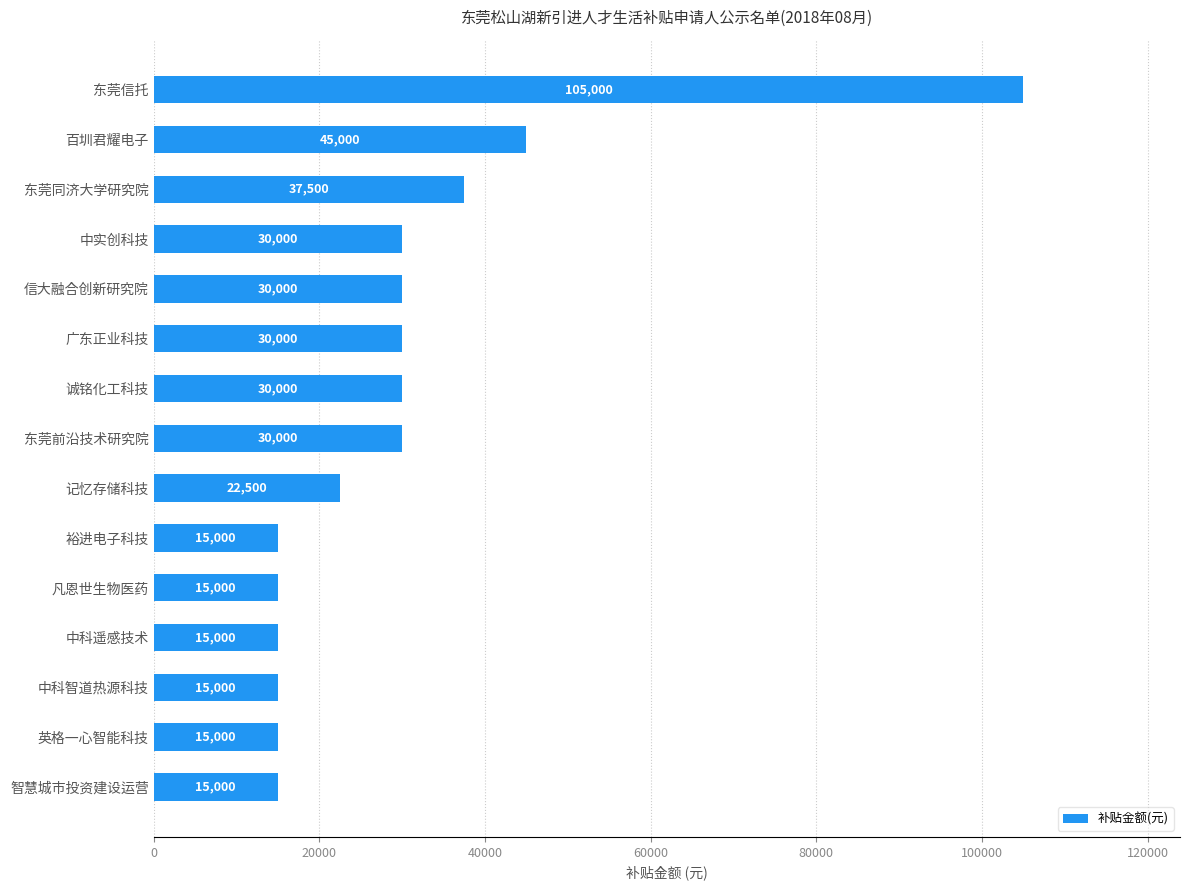

Approximately how many times larger is the value at 东莞信托 compared to 中科智道热源科技?

7.0